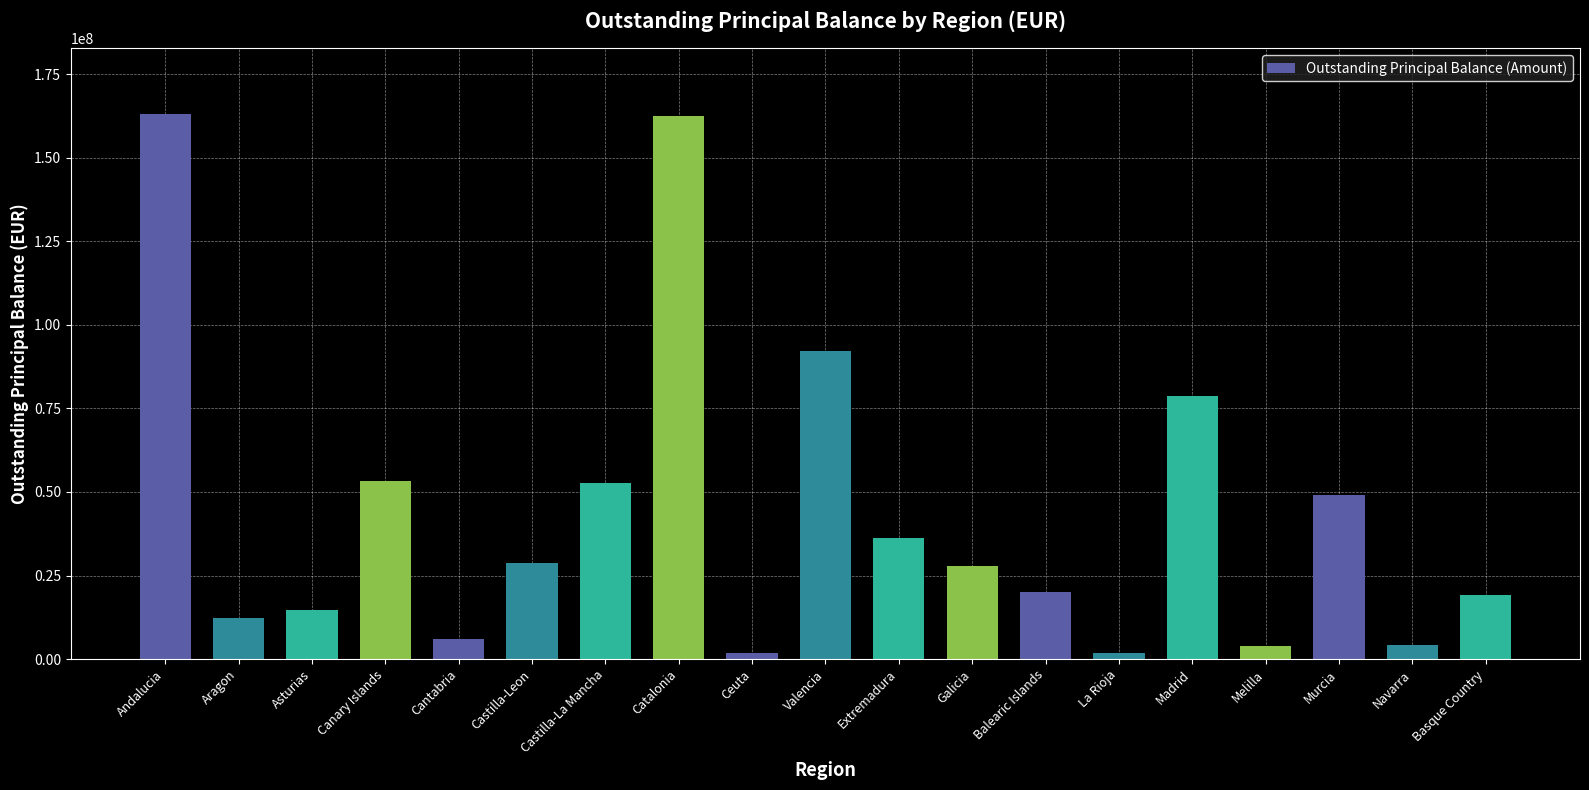

What is the value of the 16th bar from the left?

3931240.8